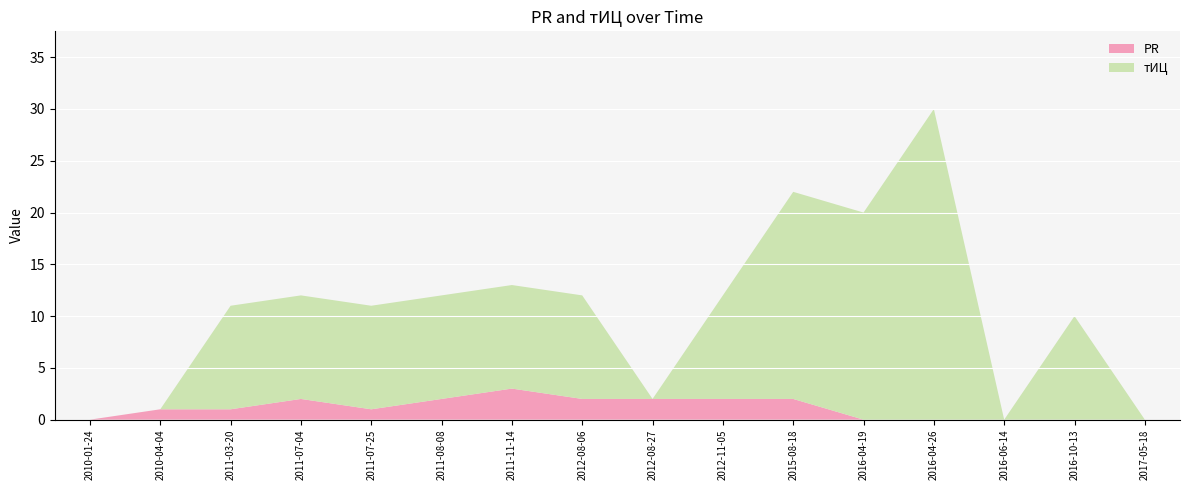

Reading right to left, list all the values displayed in this chart.

PR: 2017-05-18=0	2016-10-13=0	2016-06-14=0	2016-04-26=0	2016-04-19=0	2015-08-18=2	2012-11-05=2	2012-08-27=2	2012-08-06=2	2011-11-14=3	2011-08-08=2	2011-07-25=1	2011-07-04=2	2011-03-20=1	2010-04-04=1	2010-01-24=0
тИЦ: 2017-05-18=0	2016-10-13=10	2016-06-14=0	2016-04-26=30	2016-04-19=20	2015-08-18=20	2012-11-05=10	2012-08-27=0	2012-08-06=10	2011-11-14=10	2011-08-08=10	2011-07-25=10	2011-07-04=10	2011-03-20=10	2010-04-04=0	2010-01-24=0